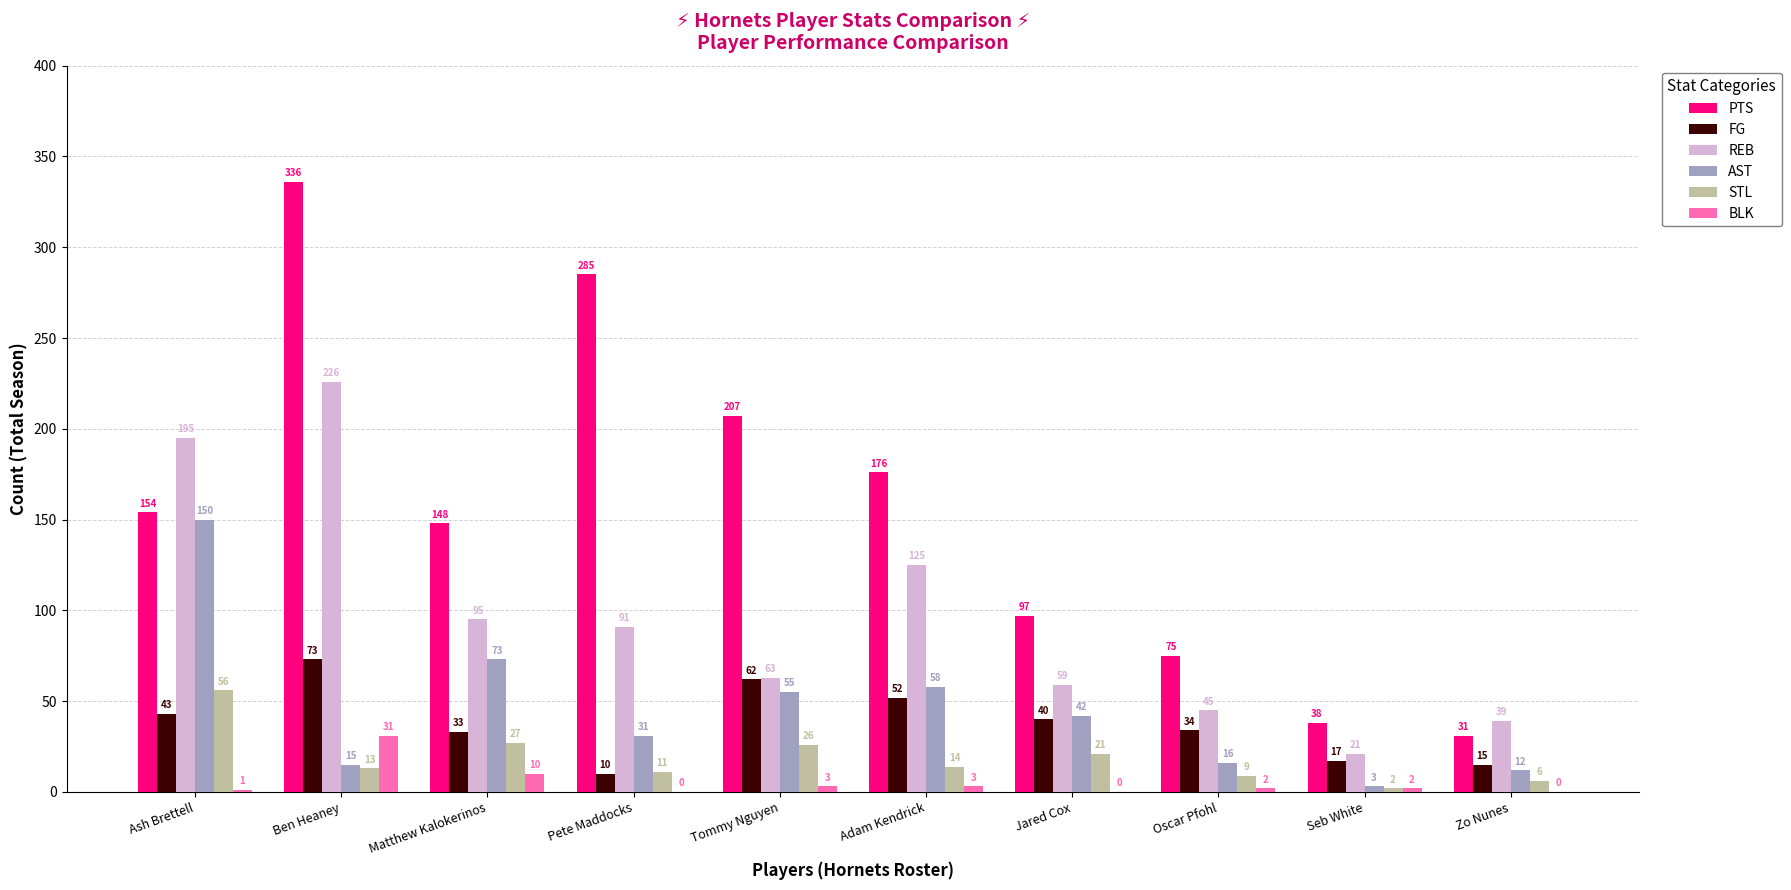

Reading right to left, what are all the values shown in this chart?

PTS: Zo Nunes=31	Seb White=38	Oscar Pfohl=75	Jared Cox=97	Adam Kendrick=176	Tommy Nguyen=207	Pete Maddocks=285	Matthew Kalokerinos=148	Ben Heaney=336	Ash Brettell=154
FG: Zo Nunes=15	Seb White=17	Oscar Pfohl=34	Jared Cox=40	Adam Kendrick=52	Tommy Nguyen=62	Pete Maddocks=10	Matthew Kalokerinos=33	Ben Heaney=73	Ash Brettell=43
REB: Zo Nunes=39	Seb White=21	Oscar Pfohl=45	Jared Cox=59	Adam Kendrick=125	Tommy Nguyen=63	Pete Maddocks=91	Matthew Kalokerinos=95	Ben Heaney=226	Ash Brettell=195
AST: Zo Nunes=12	Seb White=3	Oscar Pfohl=16	Jared Cox=42	Adam Kendrick=58	Tommy Nguyen=55	Pete Maddocks=31	Matthew Kalokerinos=73	Ben Heaney=15	Ash Brettell=150
STL: Zo Nunes=6	Seb White=2	Oscar Pfohl=9	Jared Cox=21	Adam Kendrick=14	Tommy Nguyen=26	Pete Maddocks=11	Matthew Kalokerinos=27	Ben Heaney=13	Ash Brettell=56
BLK: Zo Nunes=0	Seb White=2	Oscar Pfohl=2	Jared Cox=0	Adam Kendrick=3	Tommy Nguyen=3	Pete Maddocks=0	Matthew Kalokerinos=10	Ben Heaney=31	Ash Brettell=1